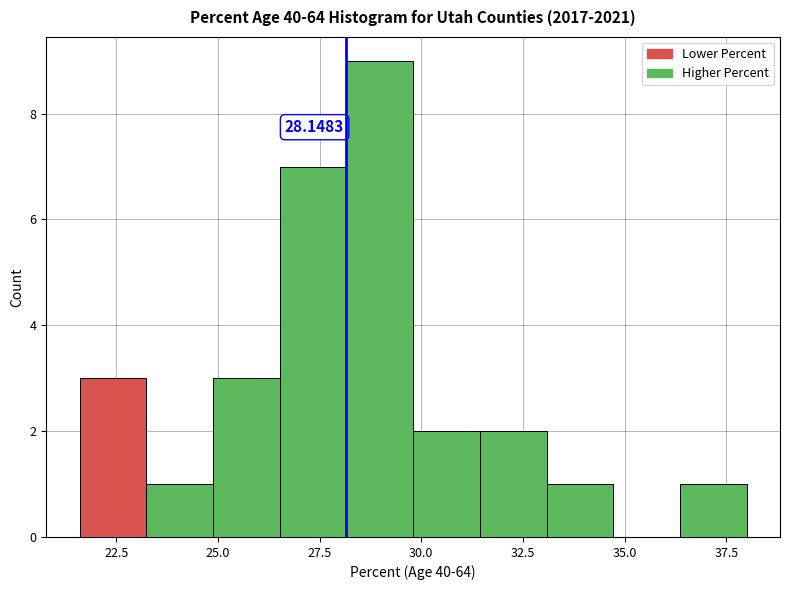

Read against the x-axis, roughly where is the centre of the tallest bar?

29.0